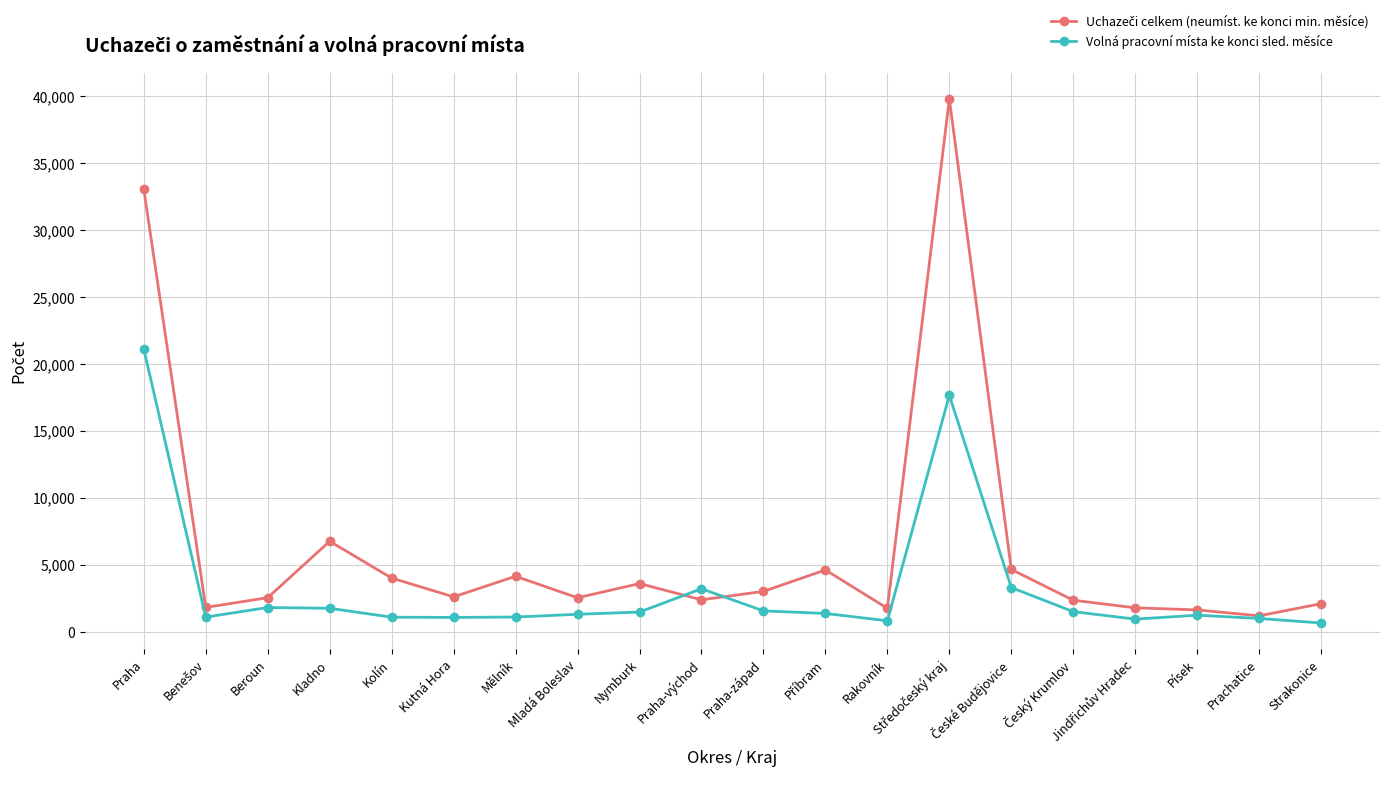

What is the label of the 8th point from the left?

Mladá Boleslav